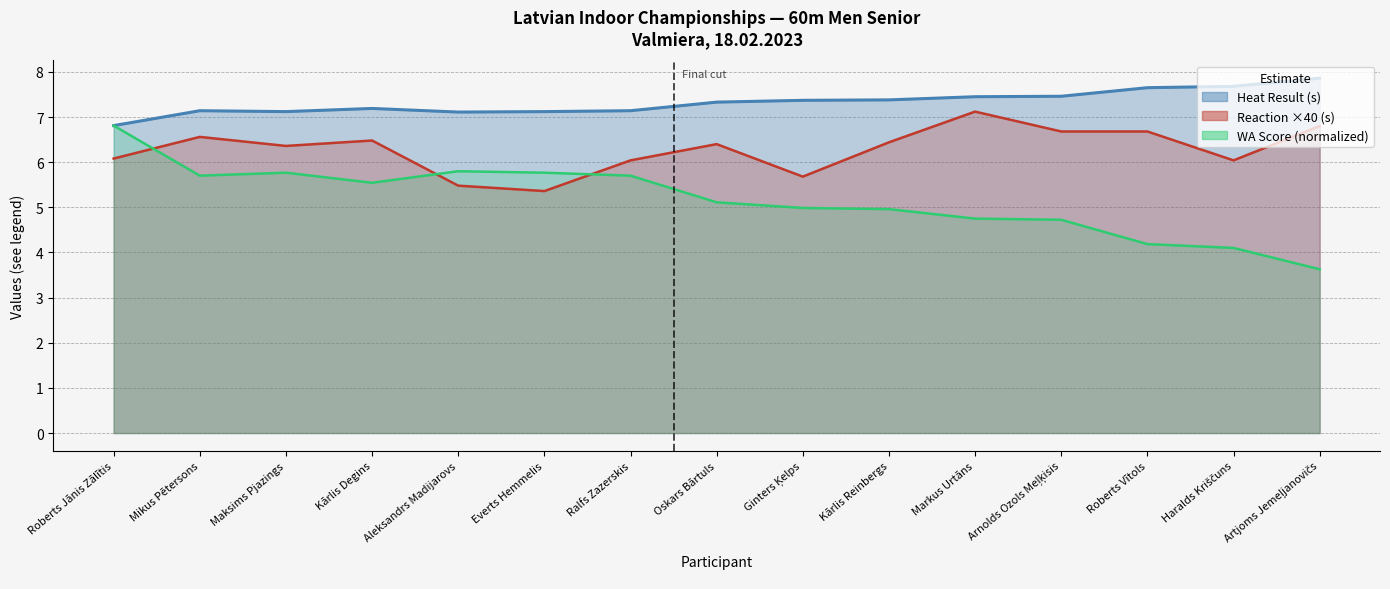

What is the greatest value displayed?

7.9